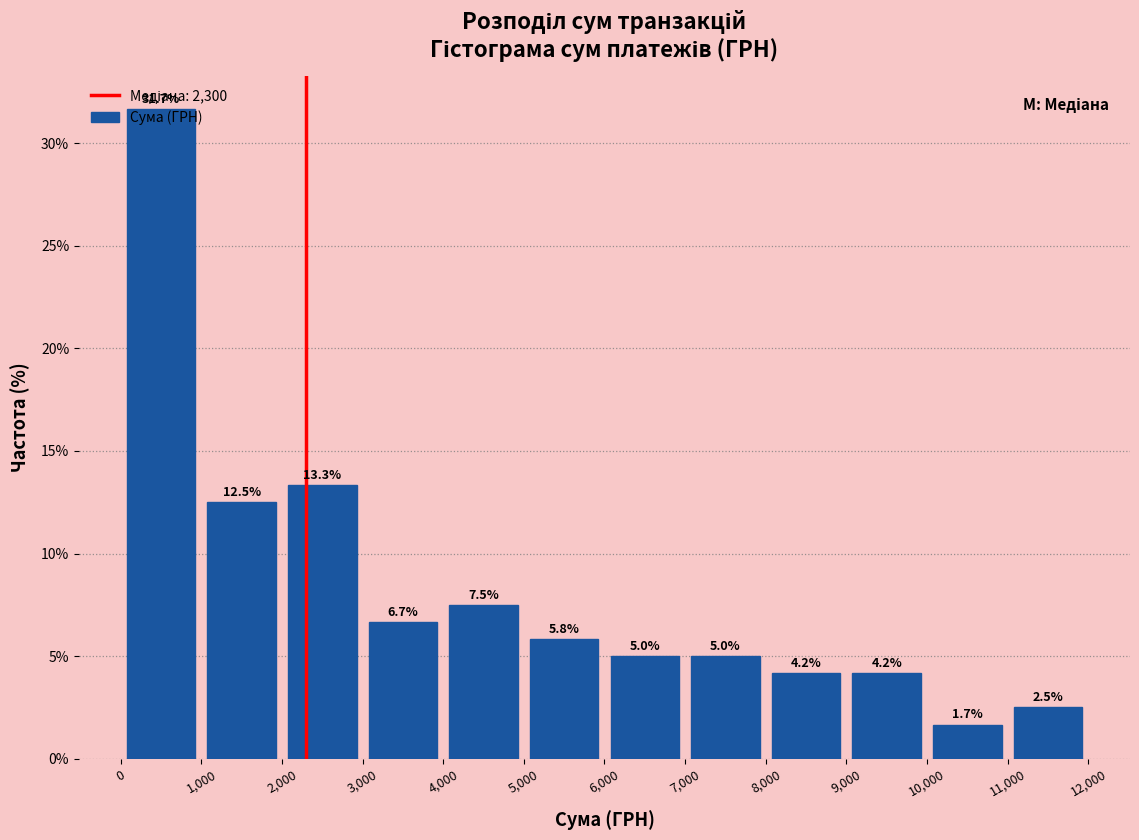

Over which range of the x-axis is the bar tallest?

0 to 1,000